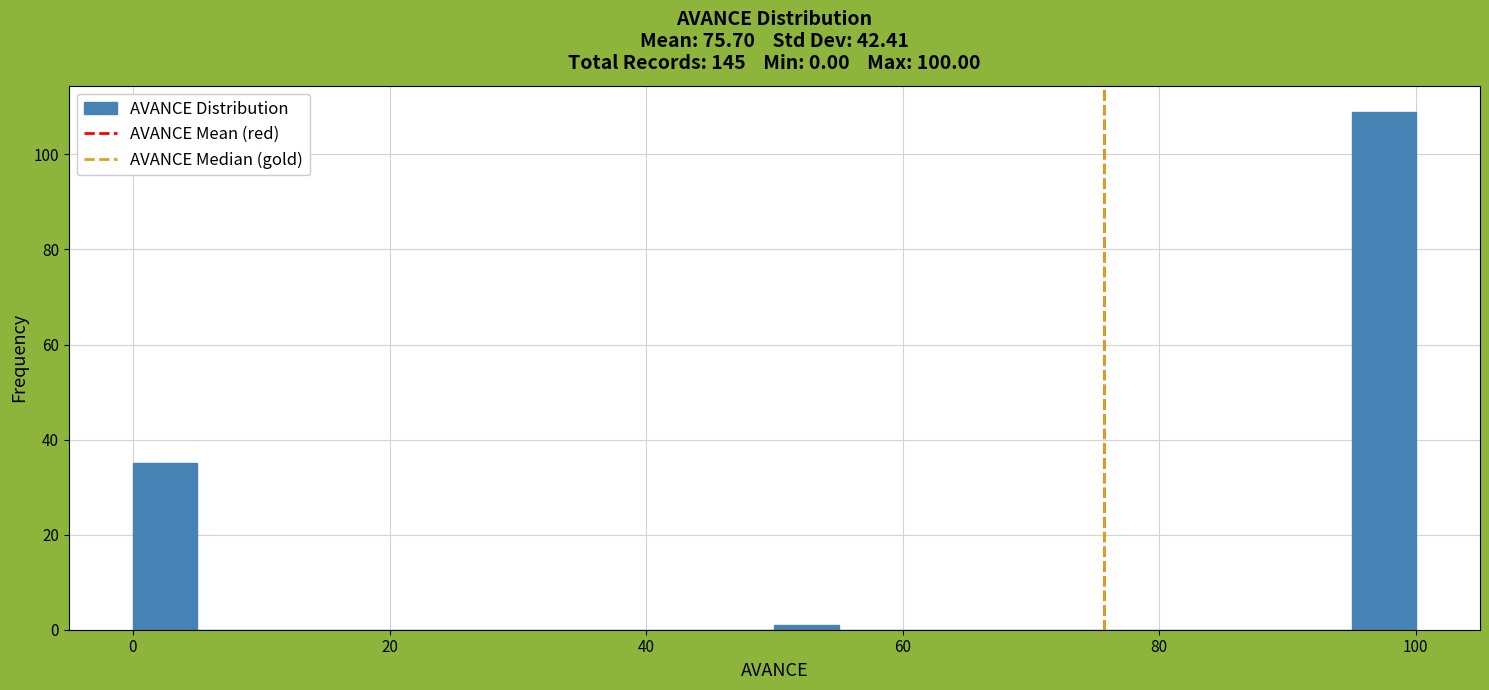

Around what value on the x-axis is the tallest bar? Give the approximate position of its centre, as read against the axis.

98